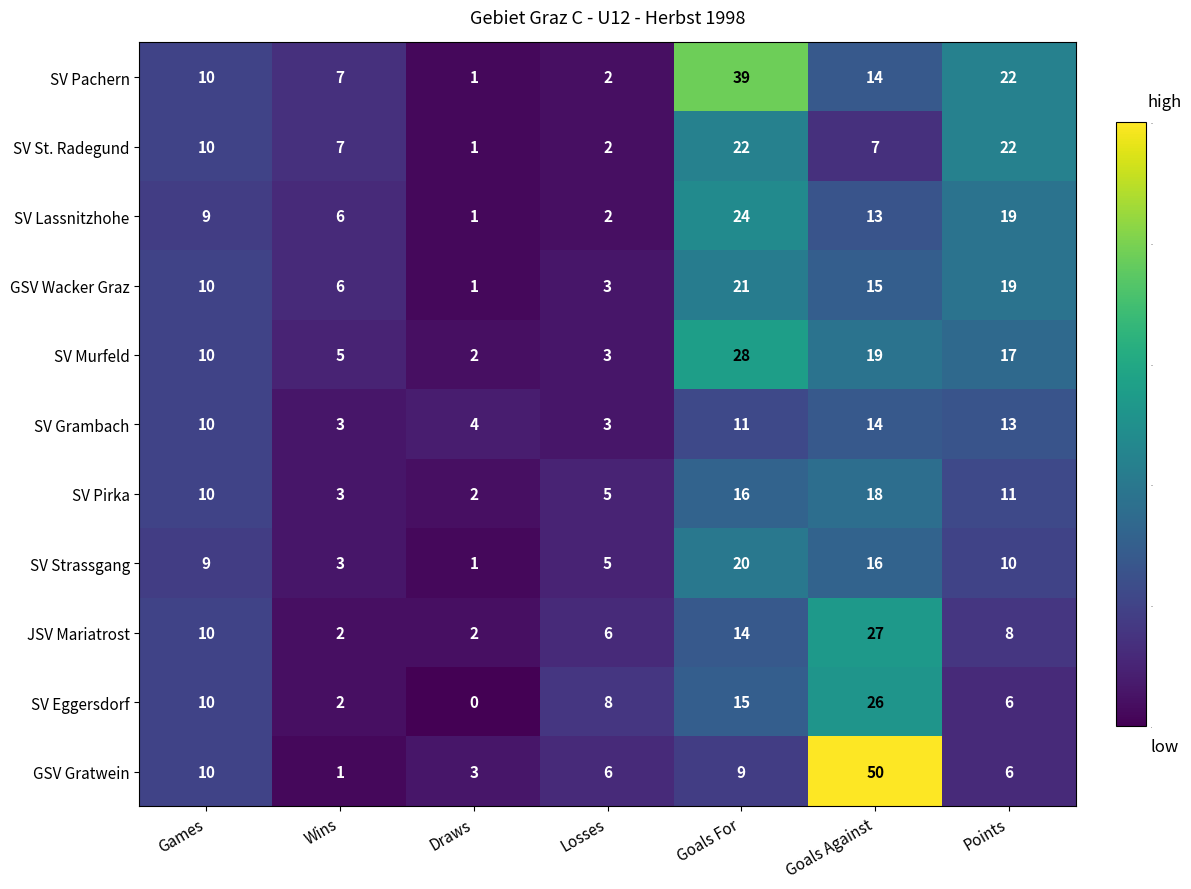

Which category has the highest value in the SV Grambach series?

Goals Against